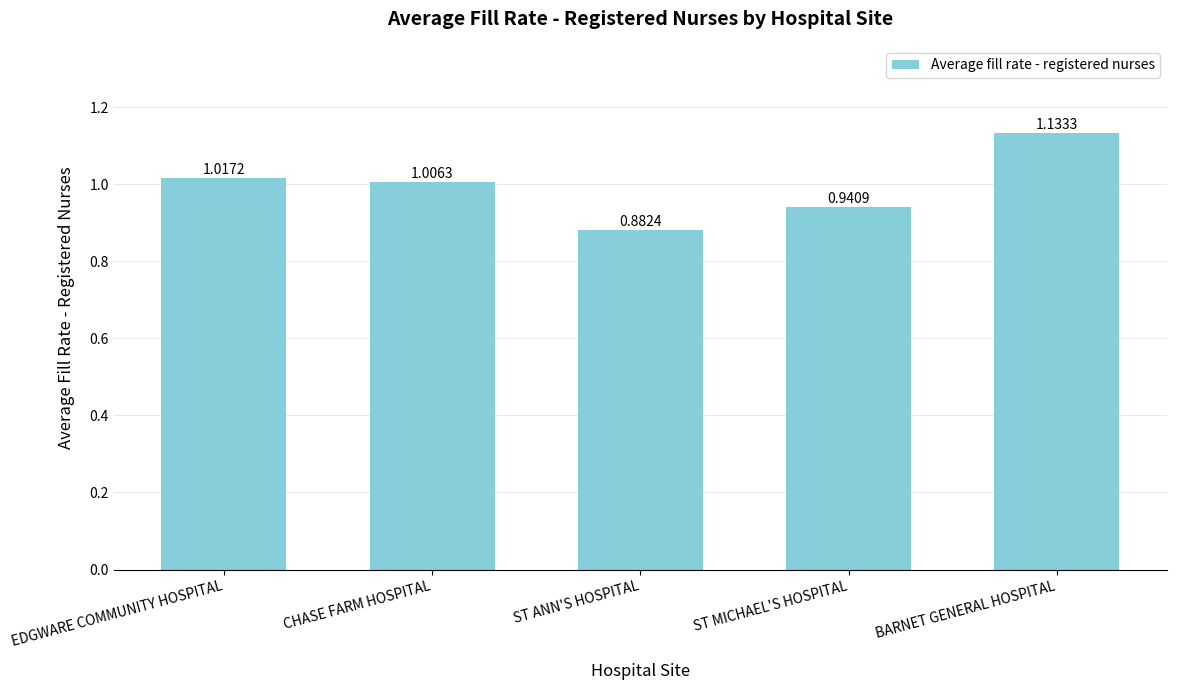

How many data points are above 1?

3